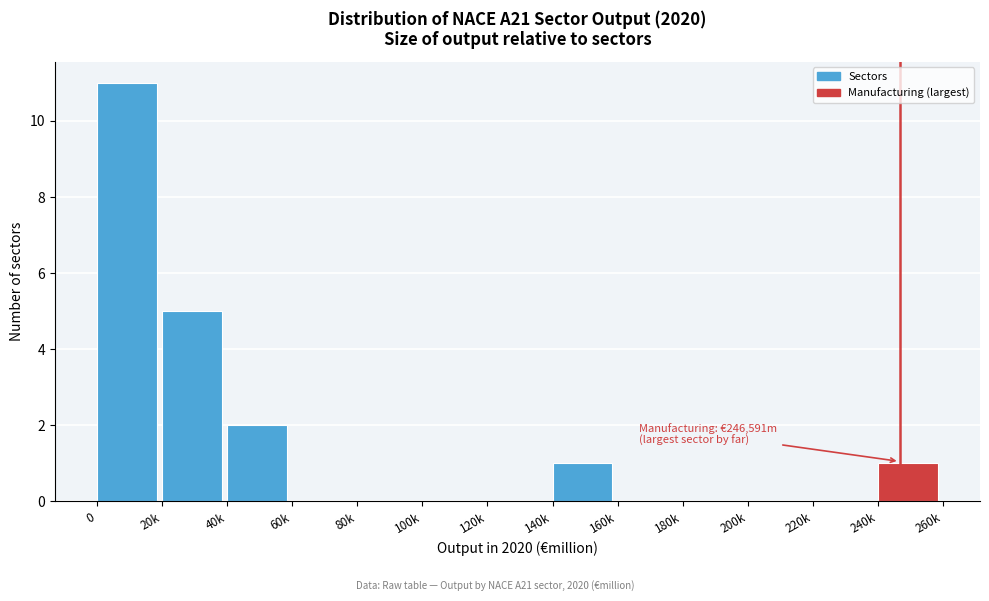

Reading left to right, what are all the values shown in this chart?

0=11	20k=5	40k=2	60k=0	80k=0	100k=0	120k=0	140k=1	160k=0	180k=0	200k=0	220k=0	240k=1